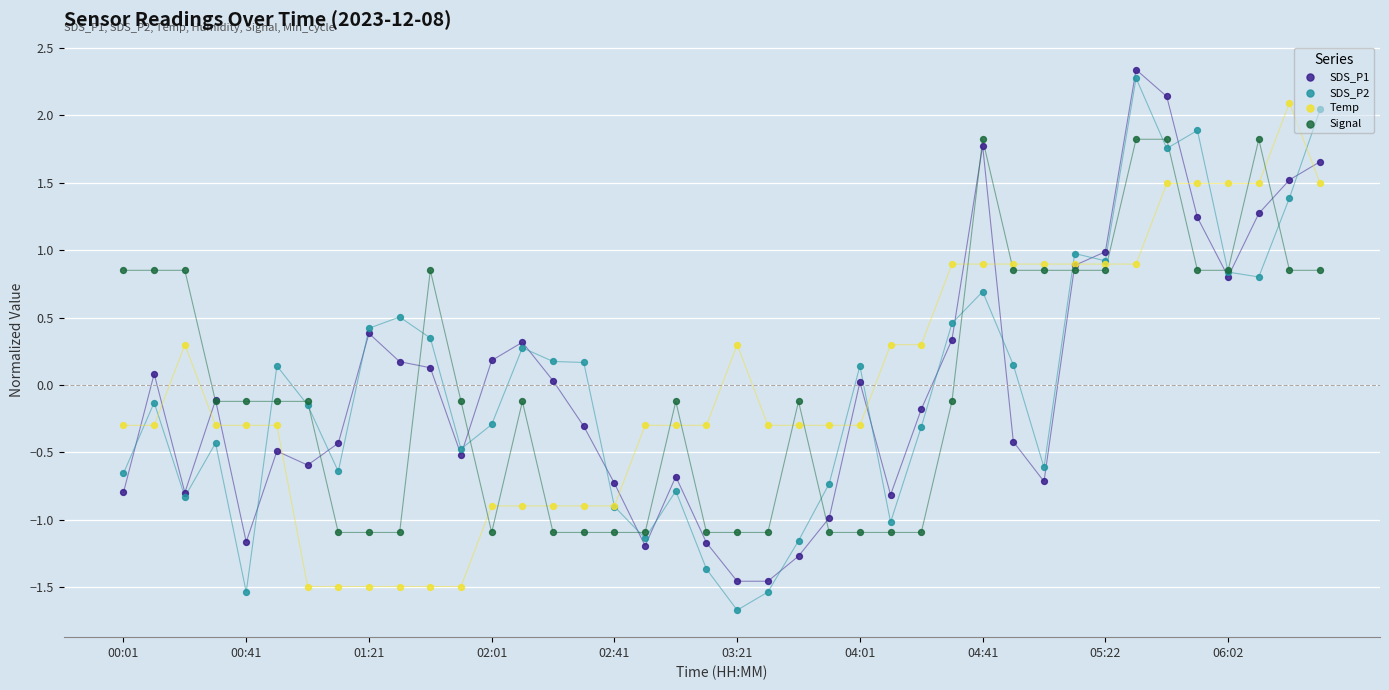

Which series has the widest spread of Y values?

SDS_P2